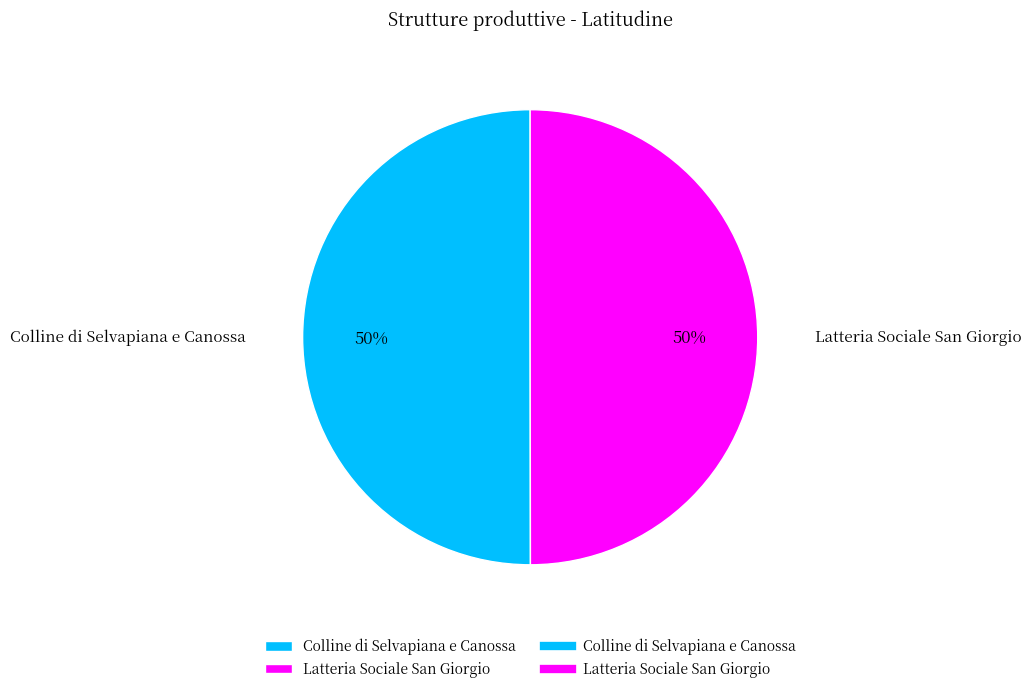

How many slices are in this pie chart?

2